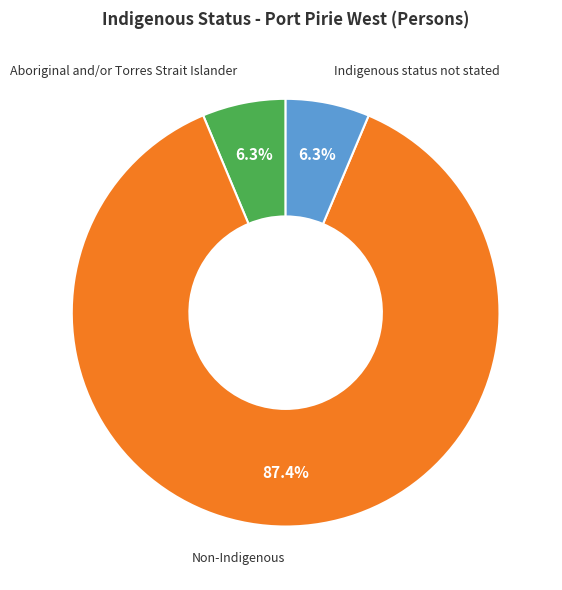

What portion of the pie excludes Aboriginal and/or Torres Strait Islander?

93.7%